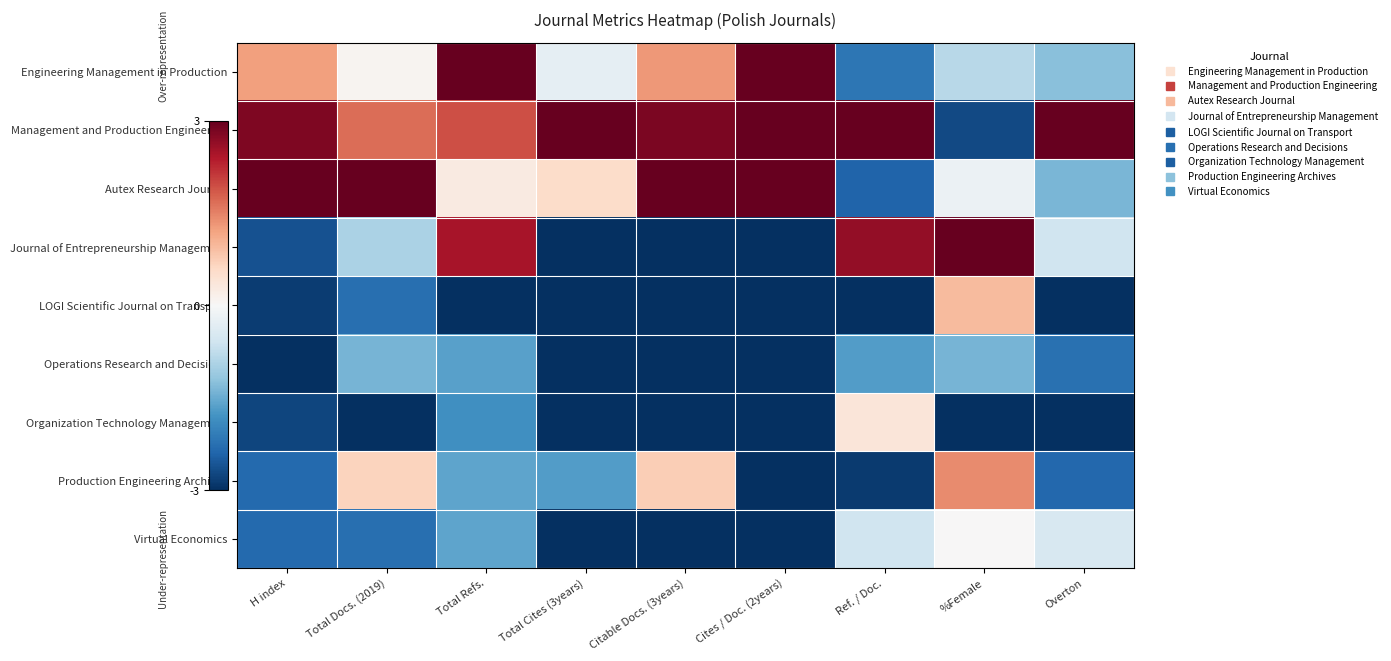

What is the spread (max minus min) of values at Cites / Doc. (2years)?

6.0